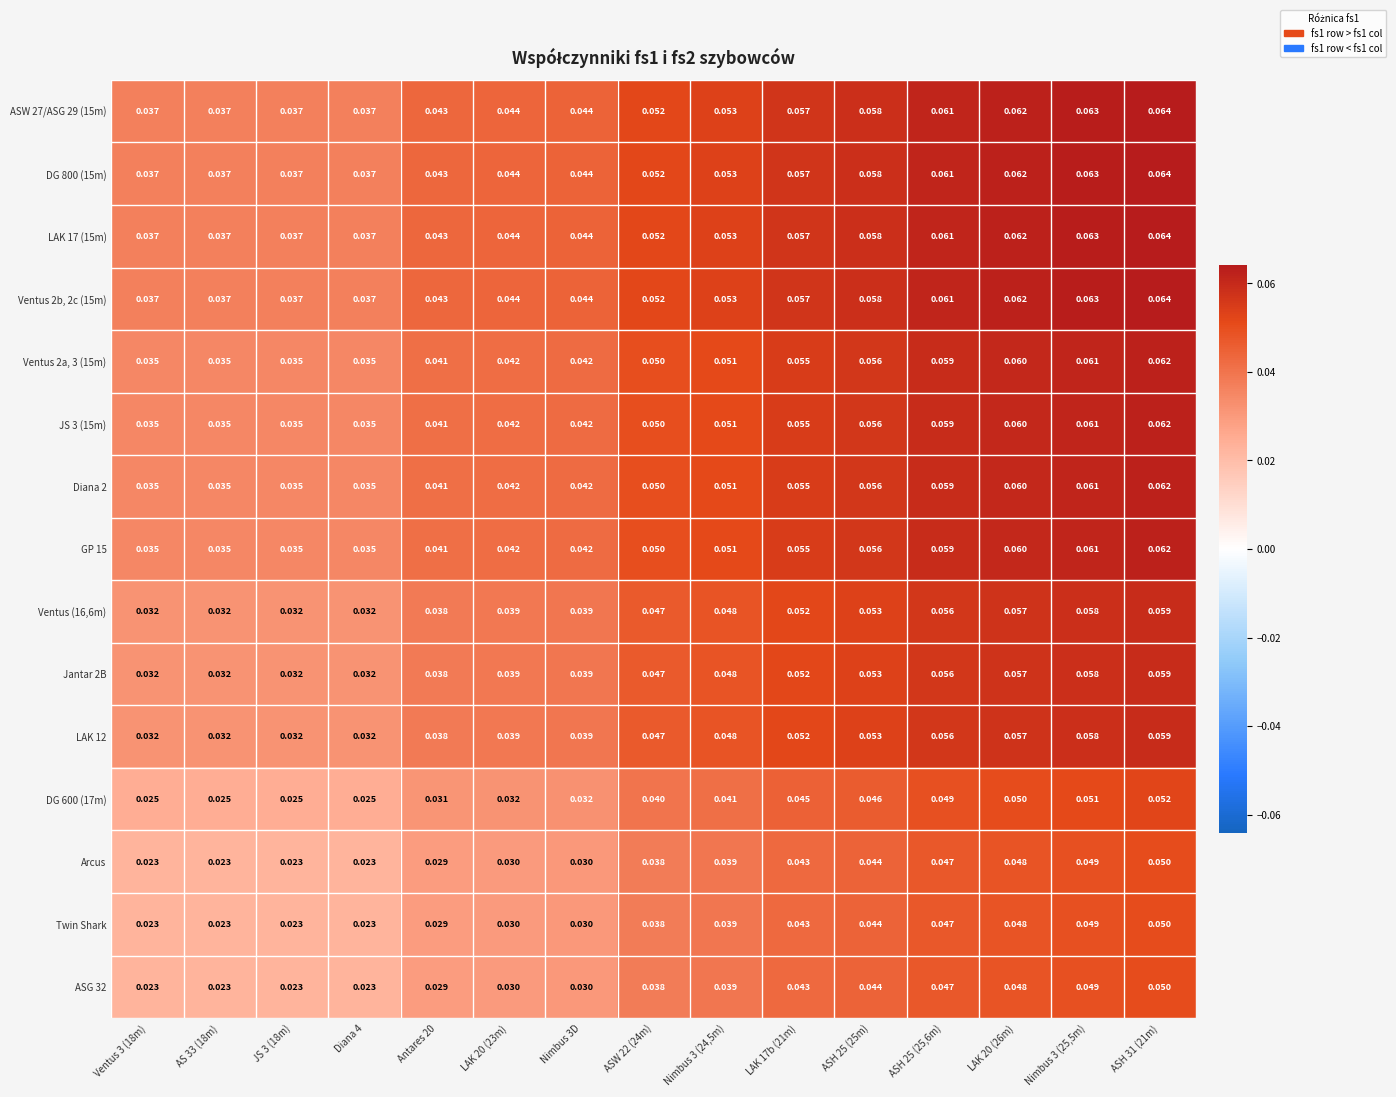

Is the value of GP 15 at ASH 25 (25m) greater than the value of Twin Shark at Antares 20?

Yes